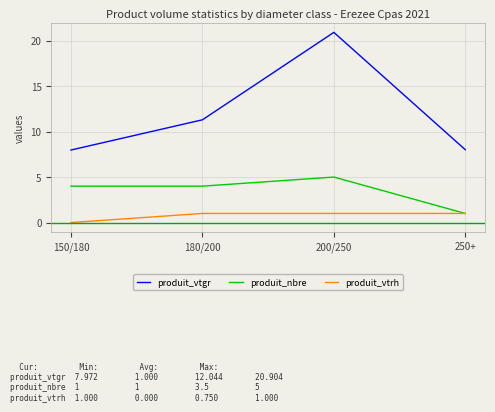

At 180/200, list the series in order from largest to smallest.

produit_vtgr, produit_nbre, produit_vtrh